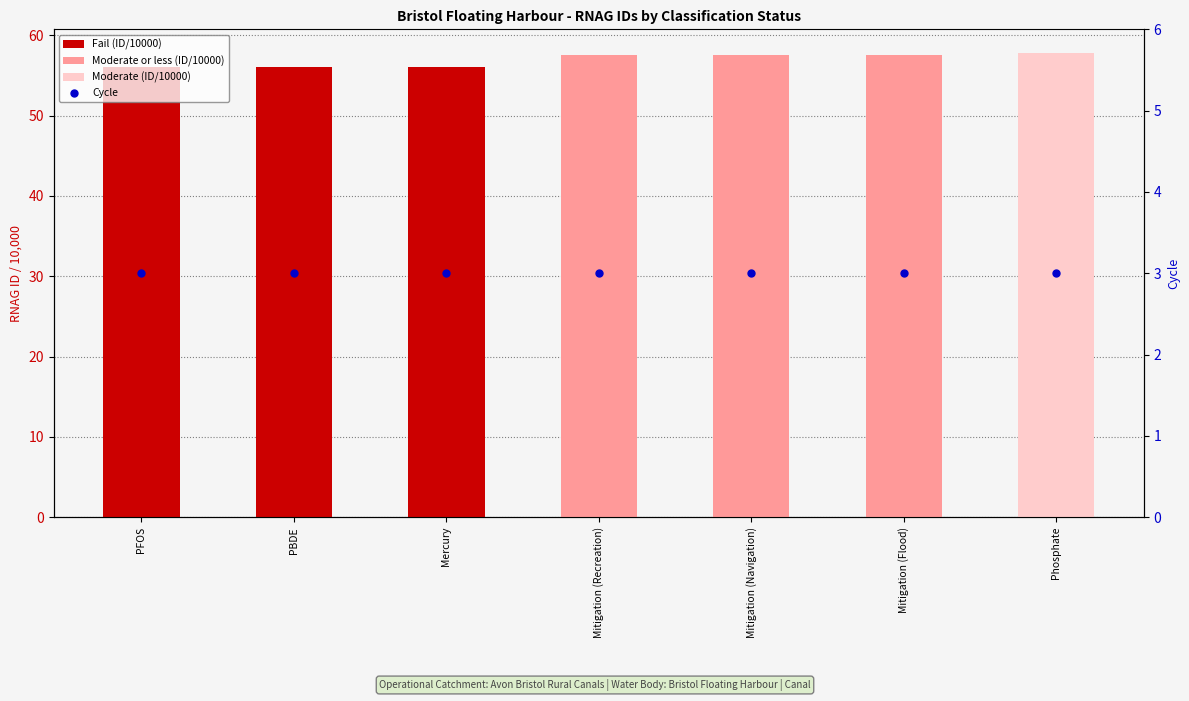

At which category is the sum across all series the highest?

Phosphate